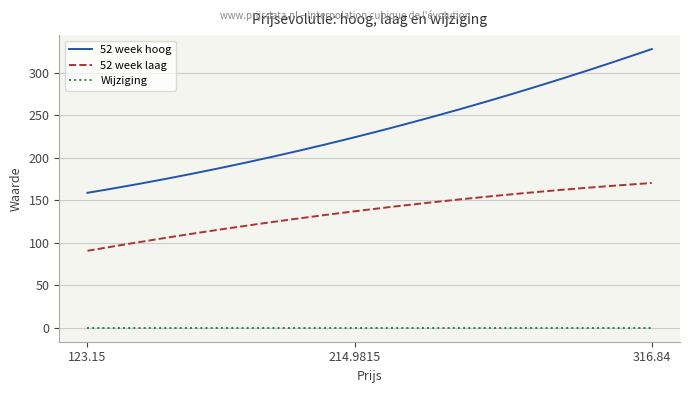

Which series has the largest range (max minus min)?

52 week hoog